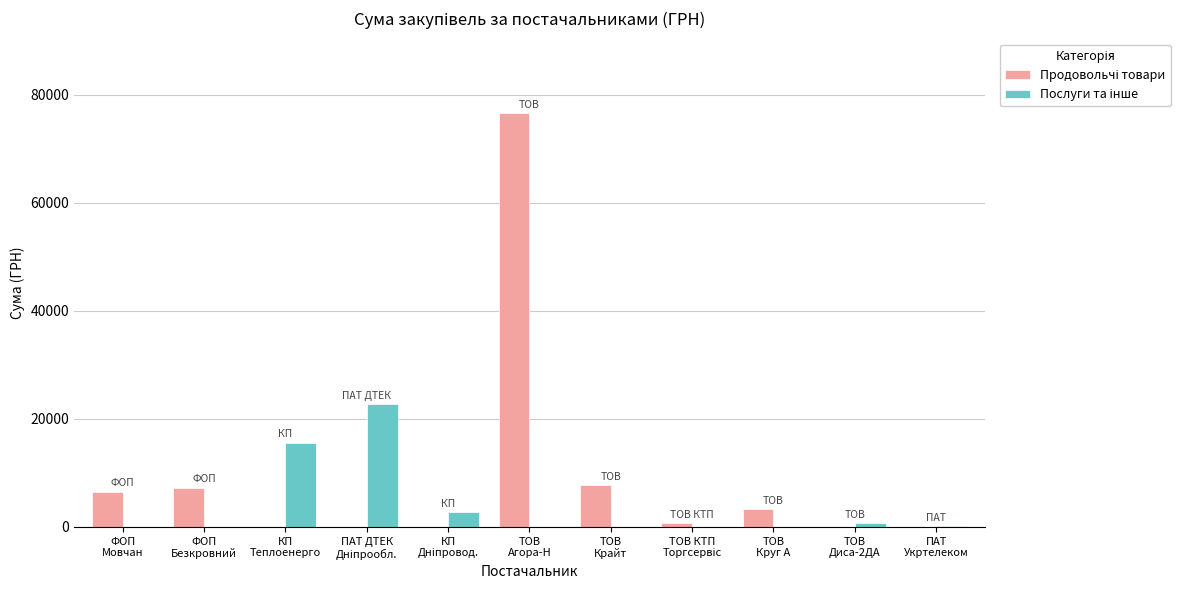

What is the greatest value displayed?

76546.6